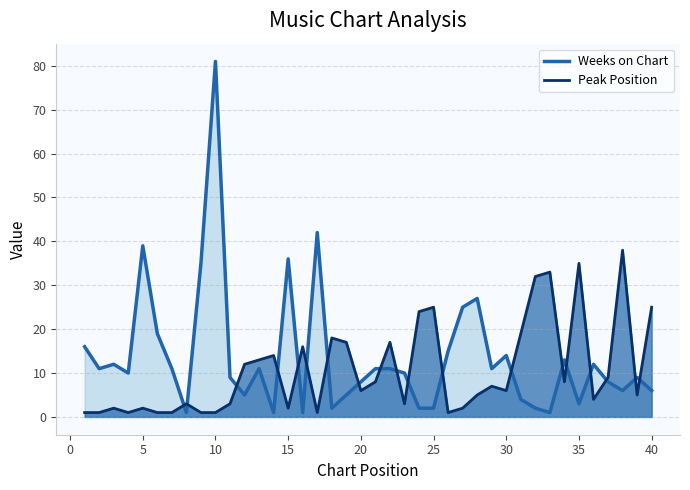

List the series in order of their peak value, highest first.

Weeks on Chart, Peak Position